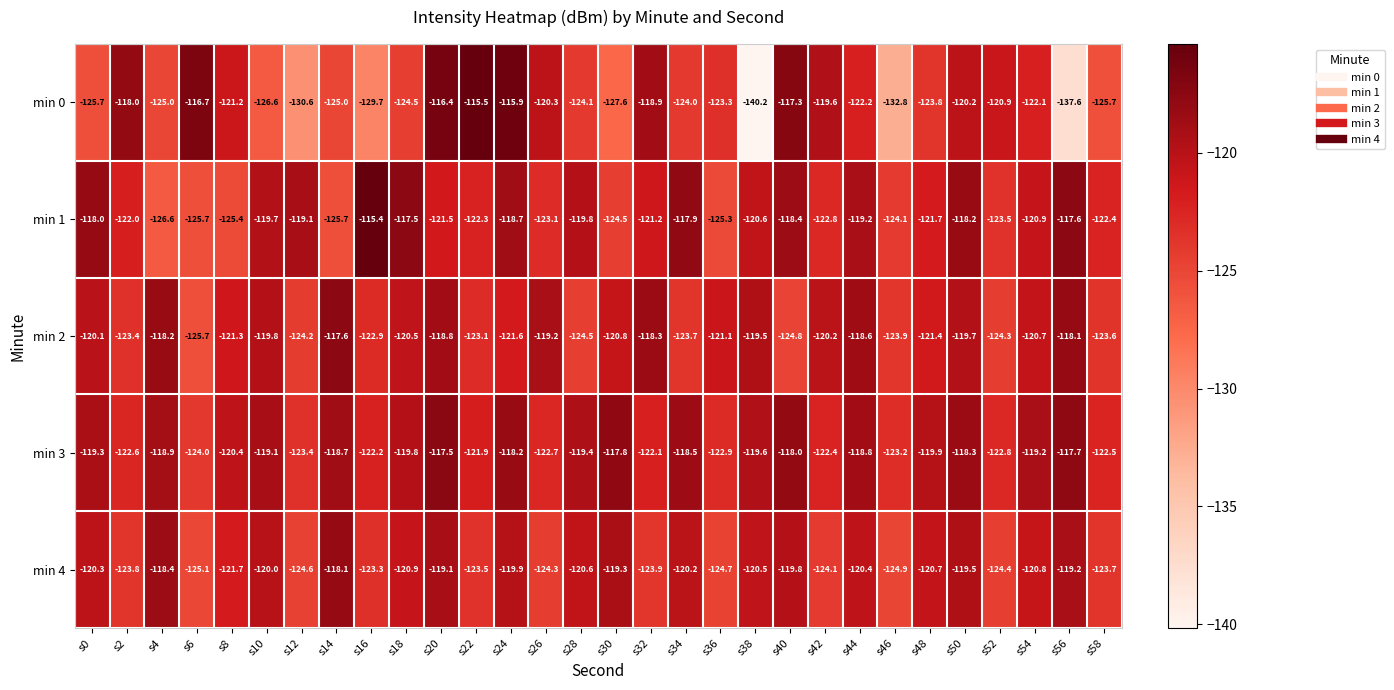

What is the minimum value shown in the chart?

-140.2